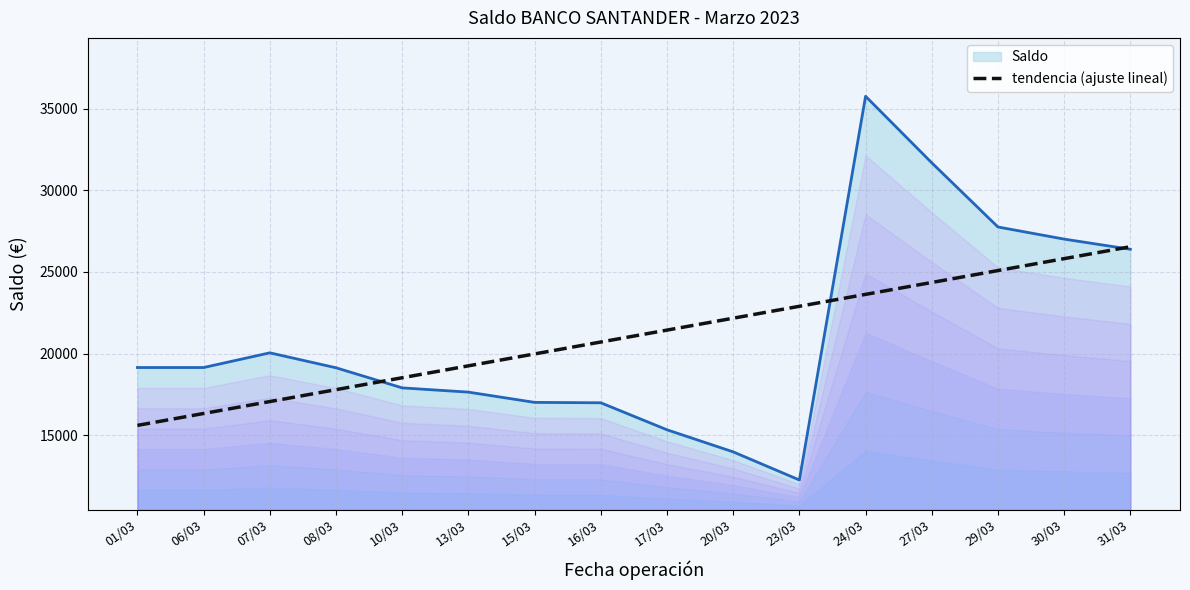

What is the approximate value at 06/03?

16328.1